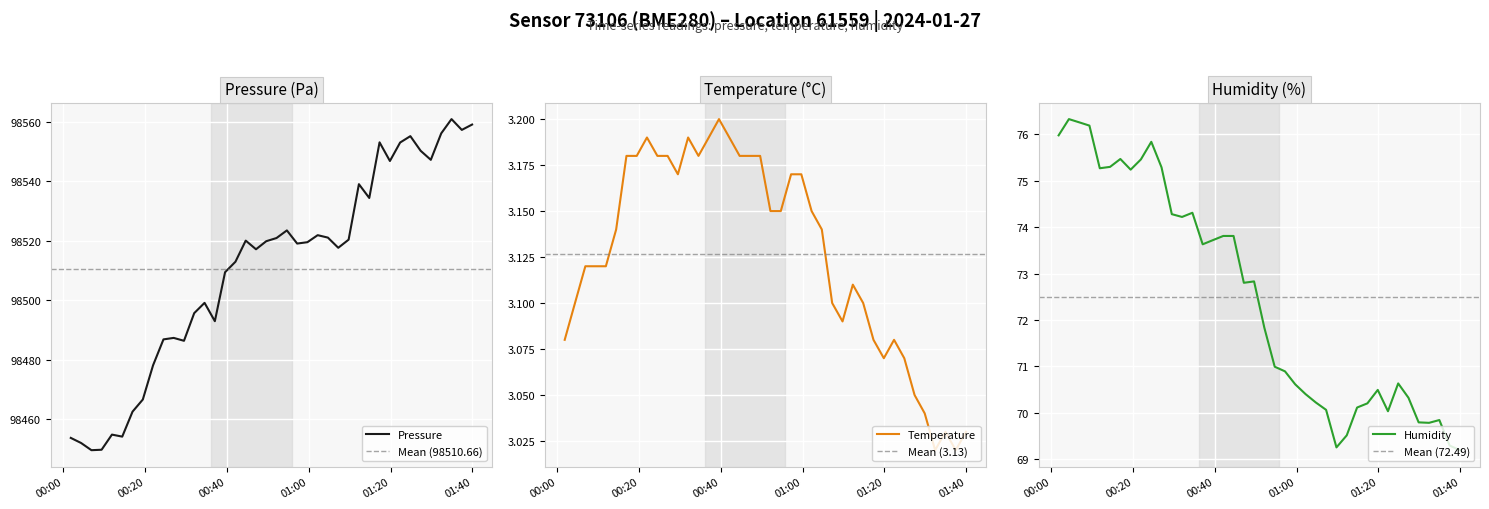

Reading left to right, transcribe all the data shown in this chart.

pressure: 98453.8	98452.1	98449.6	98449.8	98454.9	98454.2	98462.6	98466.7	98478.1	98486.9	98487.4	98486.4	98495.7	98499.2	98493.0	98509.5	98513.0	98520.1	98517.2	98519.9	98520.9	98523.5	98519.1	98519.6	98521.9	98521.1	98517.7	98520.4	98539.1	98534.4	98553.1	98546.8	98553.1	98555.2	98550.3	98547.2	98556.1	98560.9	98557.3	98559.1
temperature: 3.1	3.1	3.1	3.1	3.1	3.1	3.2	3.2	3.2	3.2	3.2	3.2	3.2	3.2	3.2	3.2	3.2	3.2	3.2	3.2	3.1	3.1	3.2	3.2	3.1	3.1	3.1	3.1	3.1	3.1	3.1	3.1	3.1	3.1	3.0	3.0	3.0	3.0	3.0	3.0
humidity: 76.0	76.3	76.3	76.2	75.3	75.3	75.5	75.2	75.5	75.8	75.3	74.3	74.2	74.3	73.6	73.7	73.8	73.8	72.8	72.8	71.8	71.0	70.9	70.6	70.4	70.2	70.1	69.2	69.5	70.1	70.2	70.5	70.0	70.6	70.3	69.8	69.8	69.8	69.3	69.2